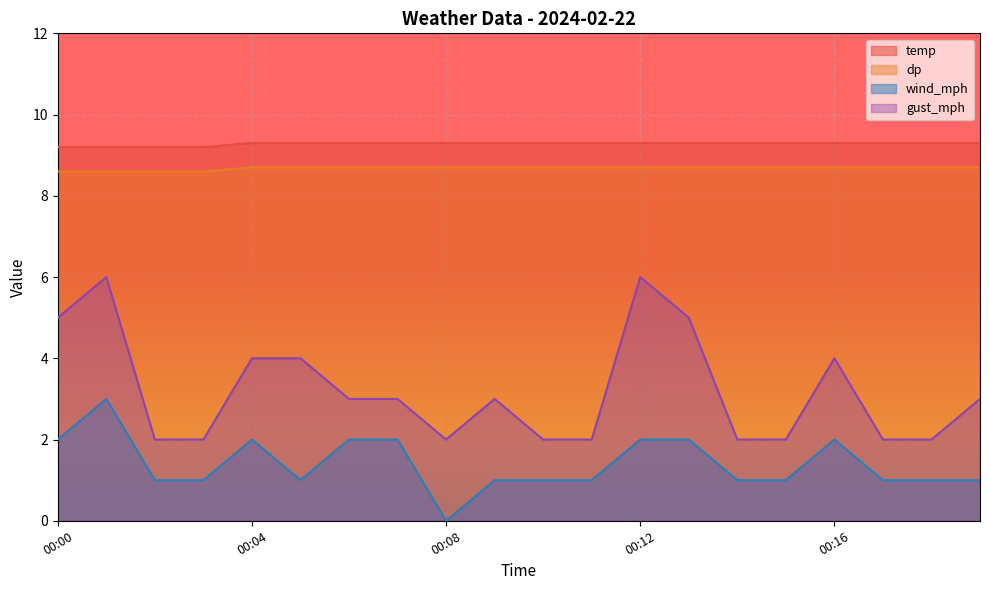

At how many categories does at least one series exceed 5?

20